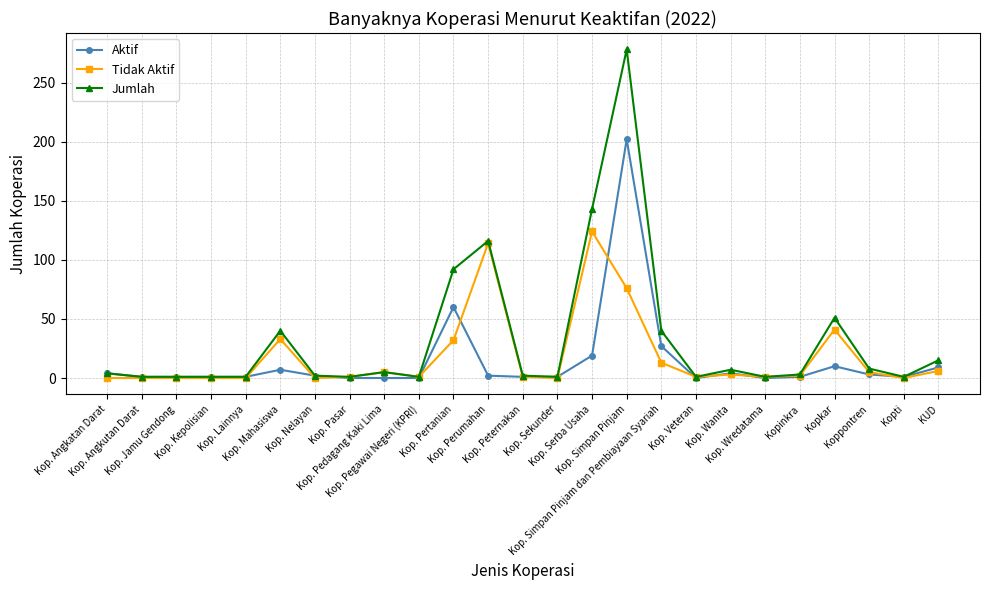

What is the sum of the Aktif values at Kopti and Kop. Nelayan?

3